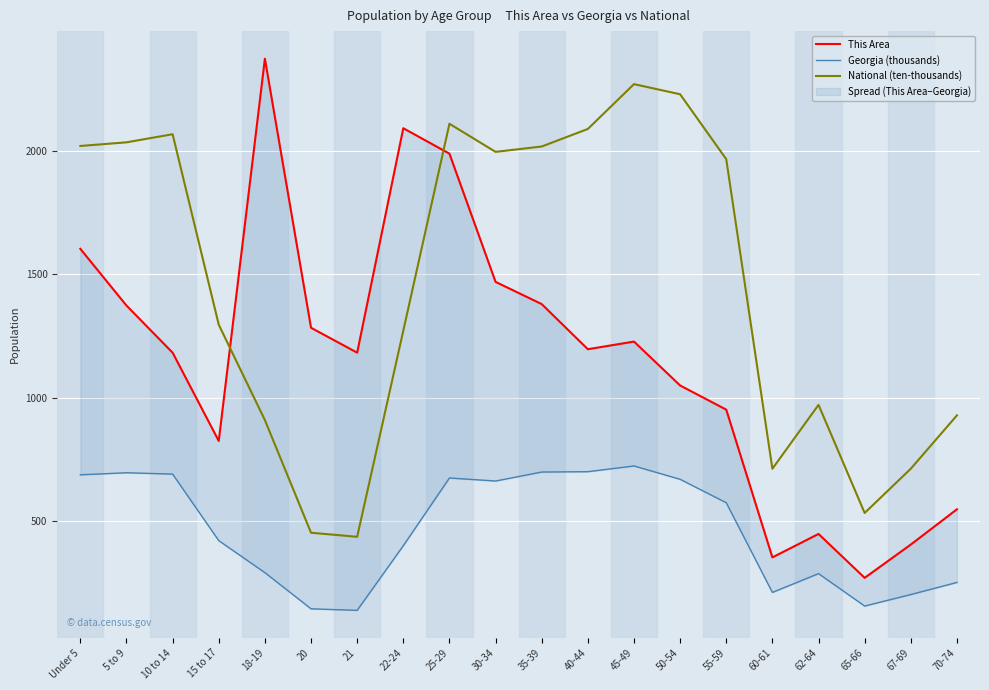

Which series changed the most between 30-34 and 65-66?

National (ten-thousands)